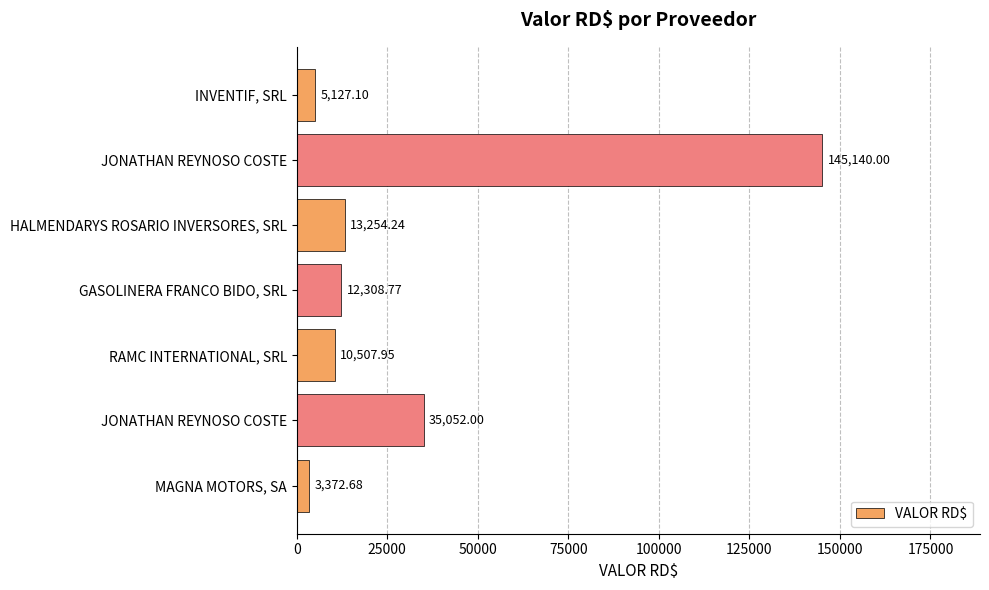

How many values exceed 12308?

4